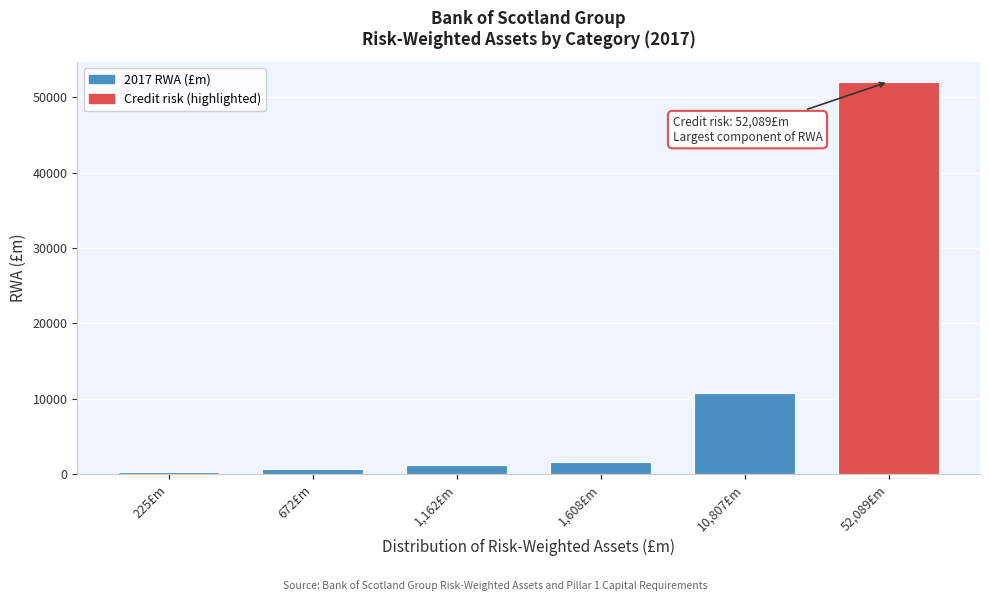

Reading left to right, what are all the values shown in this chart?

225£m=225.2	672£m=671.8	1,162£m=1162.2	1,608£m=1608.1	10,807£m=10807.2	52,089£m=52089.5